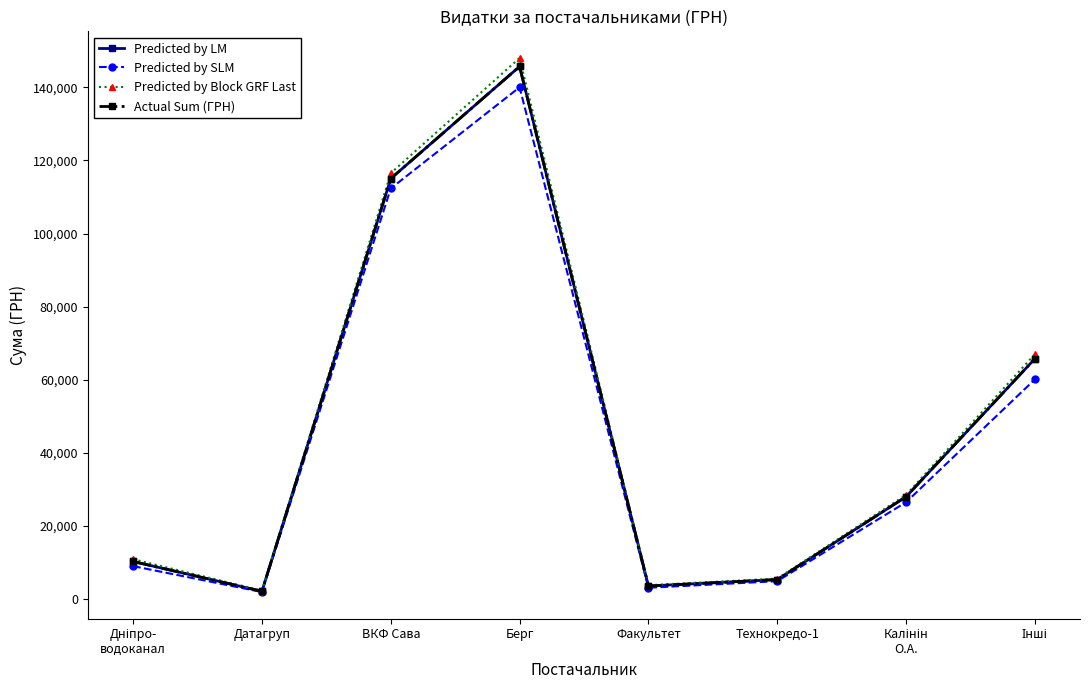

The value of Predicted by Block GRF Last at Інші is 67000.0. True or false?

True